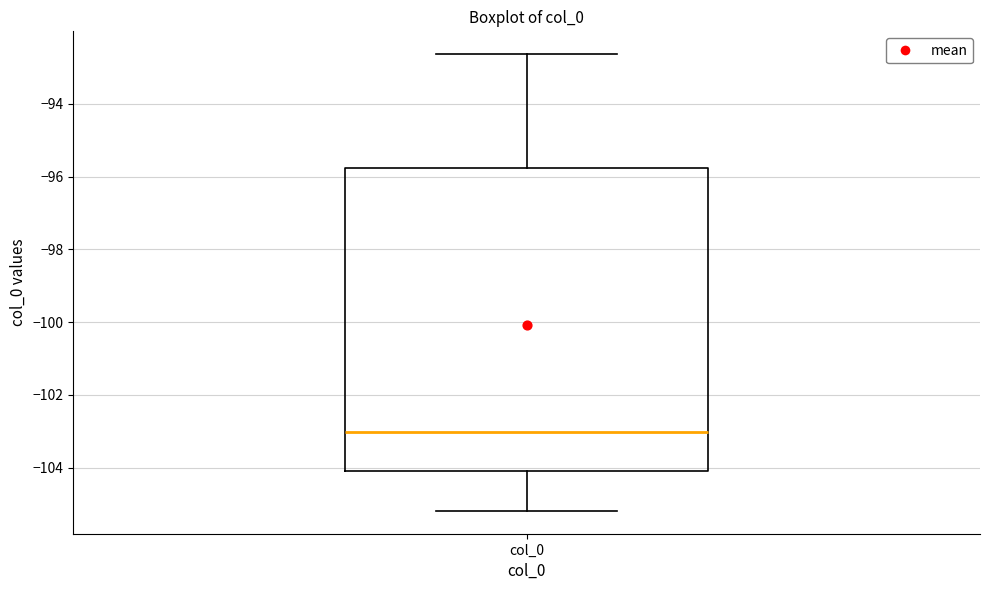

Transcribe this box plot: give where the median line is, the range the box spans, and where the two whiskers end, as read against the y-axis. The values are not printed on the chart, so give them approximately, as read against the axis.

median -103.0, box -104.0 to -95.8, whiskers -105.2 to -92.6